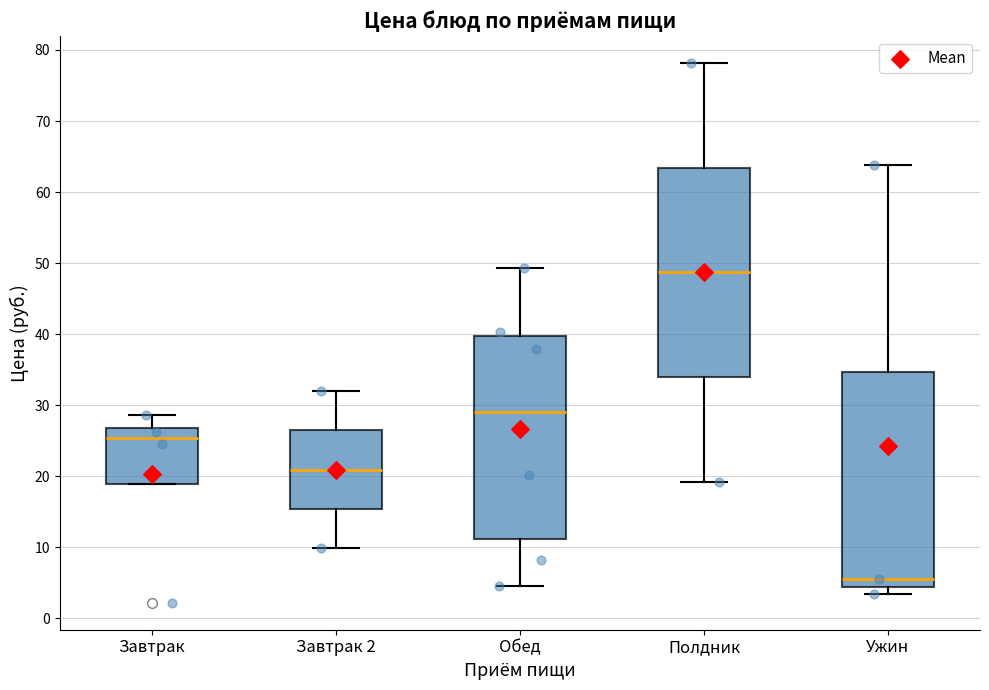

Where does the lower whisker of the box for Завтрак 2 end on the y-axis? The values are not printed on the chart, so give them approximately, as read against the axis.

10